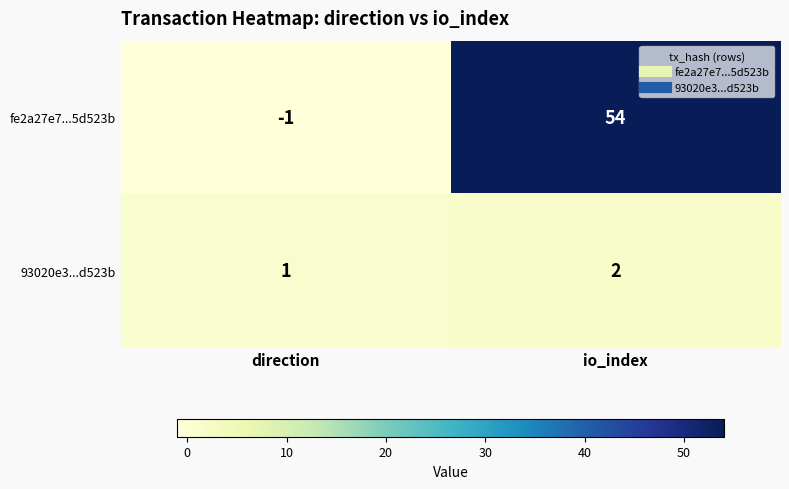

Which series has the largest total across all categories?

fe2a27e7...5d523b